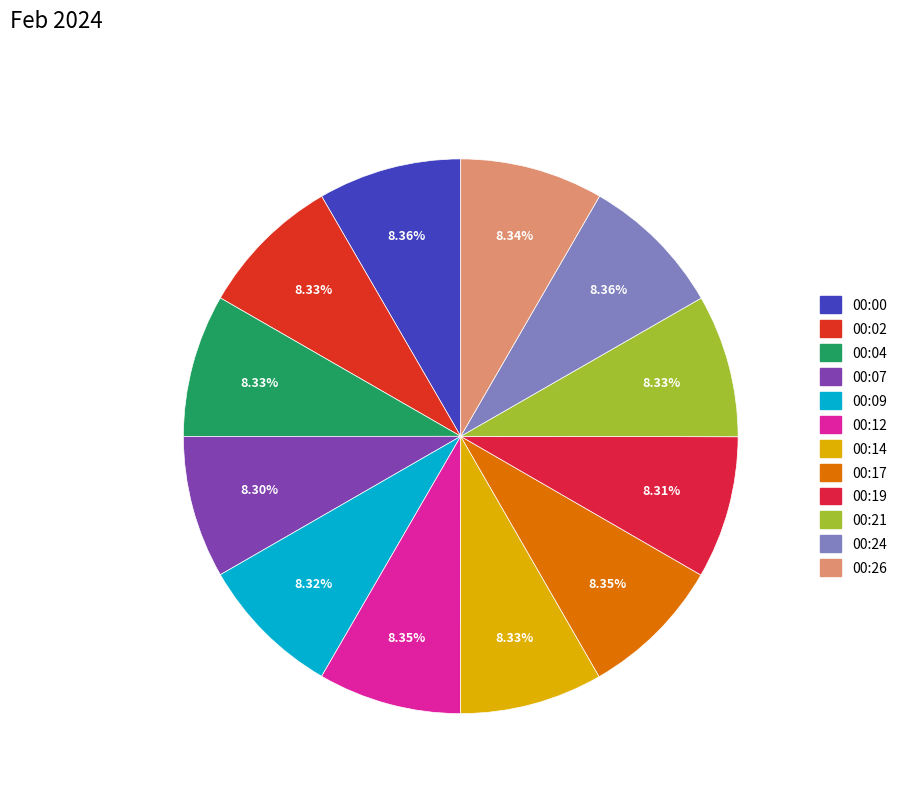

How many segments does this pie chart have?

12